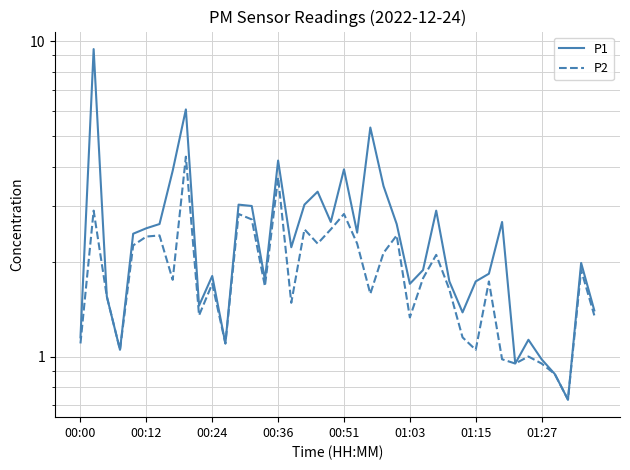

Reading right to left, transcribe all the data shown in this chart.

P1: 1.4	2.0	0.7	0.9	1.0	1.1	0.9	2.7	1.8	1.7	1.4	1.7	2.9	1.9	1.7	2.6	3.5	5.3	2.5	3.9	2.7	3.3	3.0	2.2	4.2	1.8	3.0	3.0	1.1	1.8	1.4	6.1	3.9	2.6	2.5	2.5	1.1	1.6	9.4	1.1
P2: 1.4	1.9	0.7	0.9	0.9	1.0	0.9	1.0	1.7	1.1	1.1	1.6	2.1	1.8	1.3	2.4	2.1	1.6	2.3	2.8	2.5	2.3	2.5	1.5	3.7	1.7	2.7	2.8	1.1	1.7	1.4	4.3	1.8	2.4	2.4	2.2	1.1	1.6	2.9	1.1